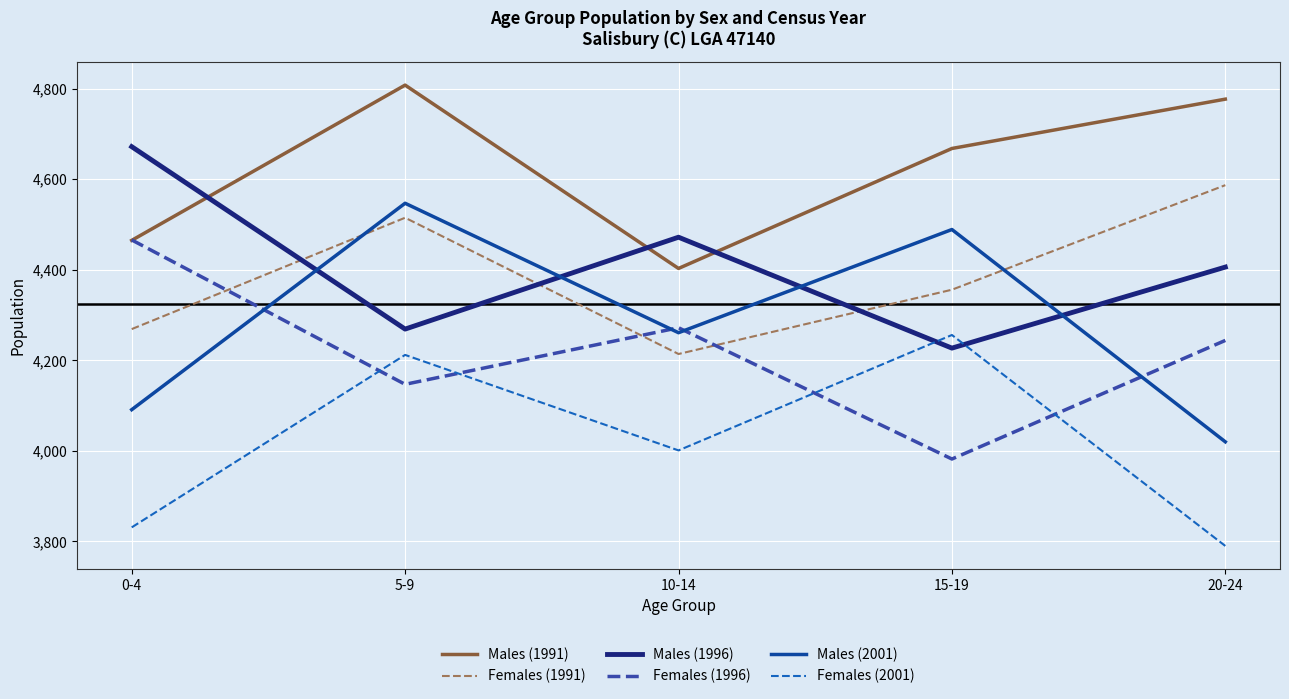

What is the spread (max minus min) of values at 20-24?

987